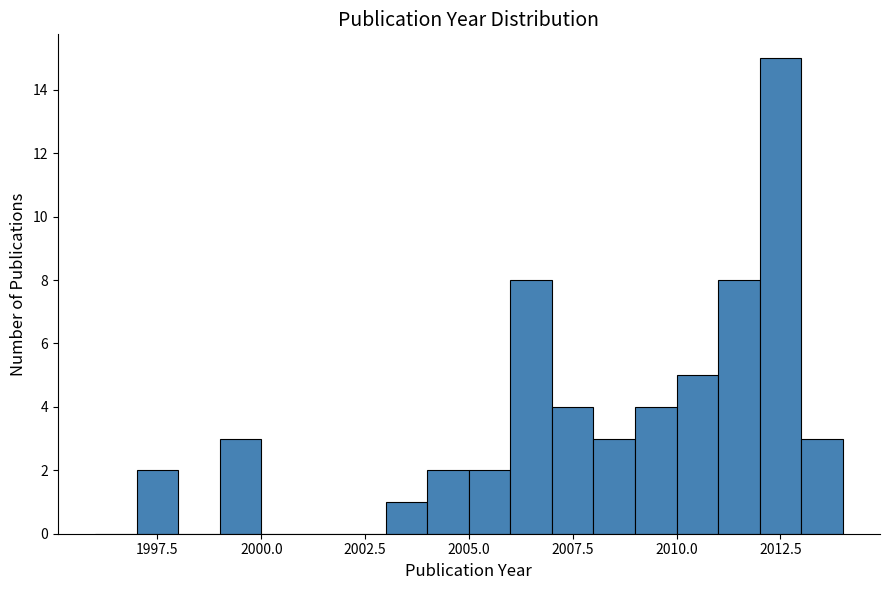

Read against the x-axis, roughly where is the centre of the tallest bar?

2012.5